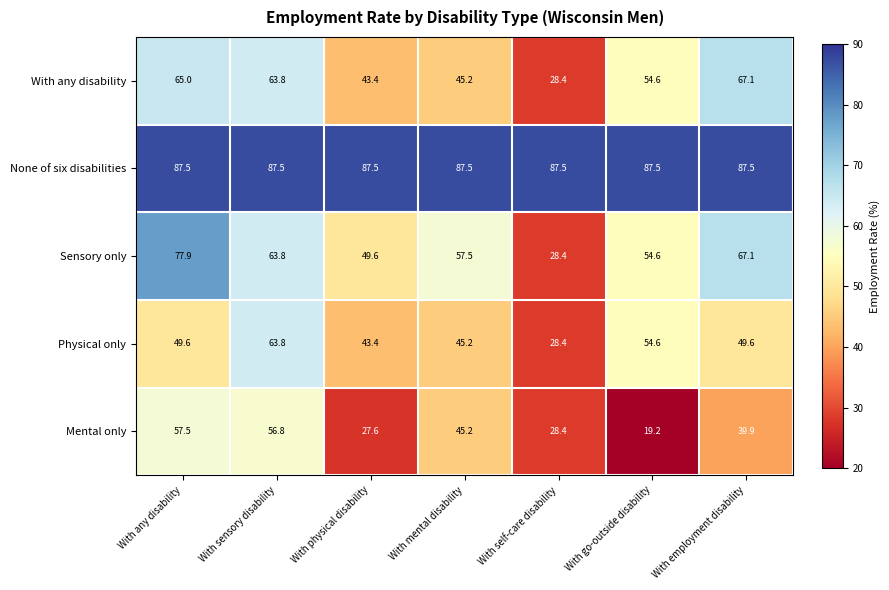

How many categories are shown in the chart?

7